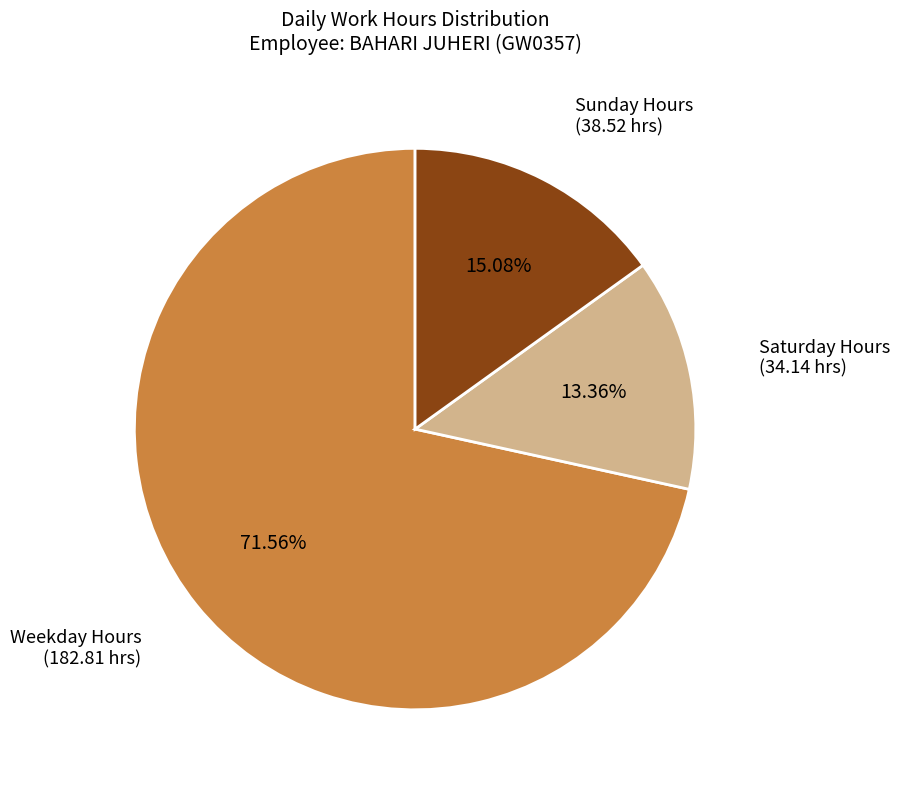

Does any single category account for the majority?

Yes